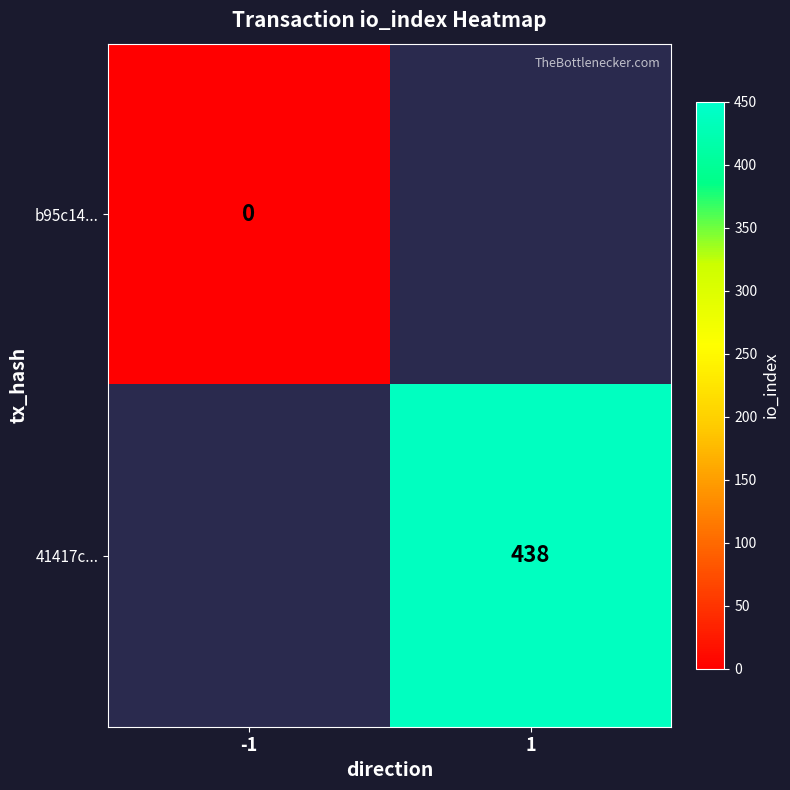

Is the value of 41417c... at 1 greater than the value of b95c14... at -1?

Yes